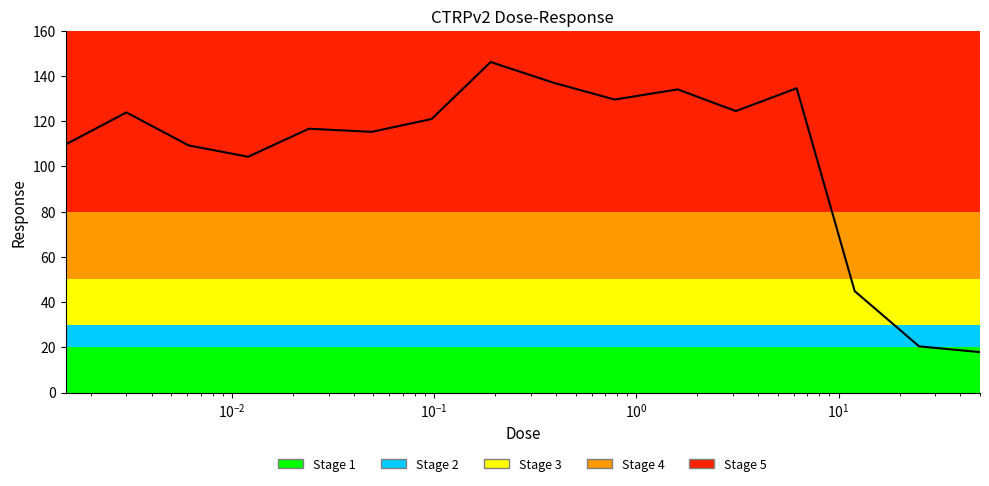

How many series are shown in this chart?

1